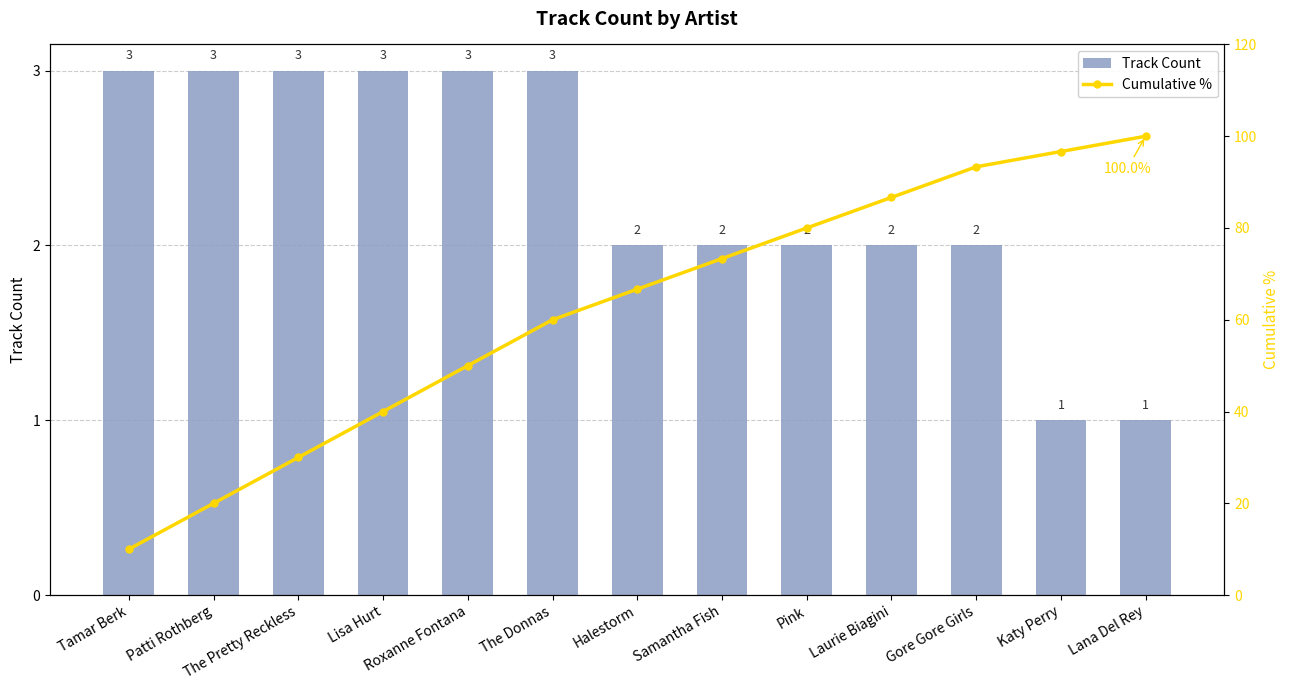

What position from the left is Laurie Biagini?

10